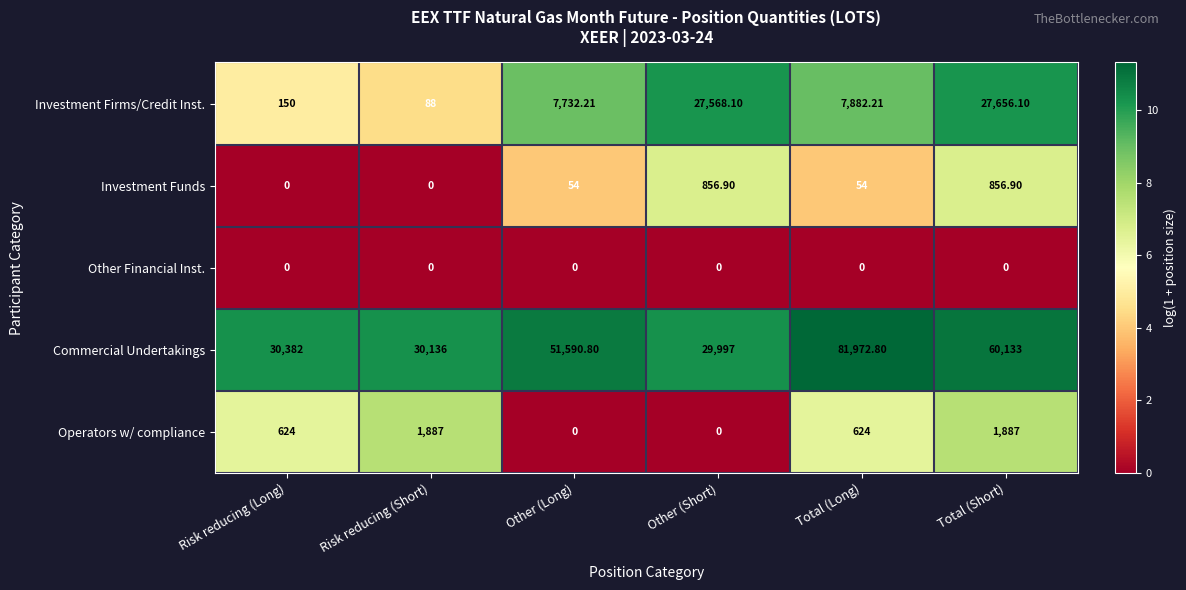

What is the difference between the highest and lowest values at Other (Short)?

29997.0